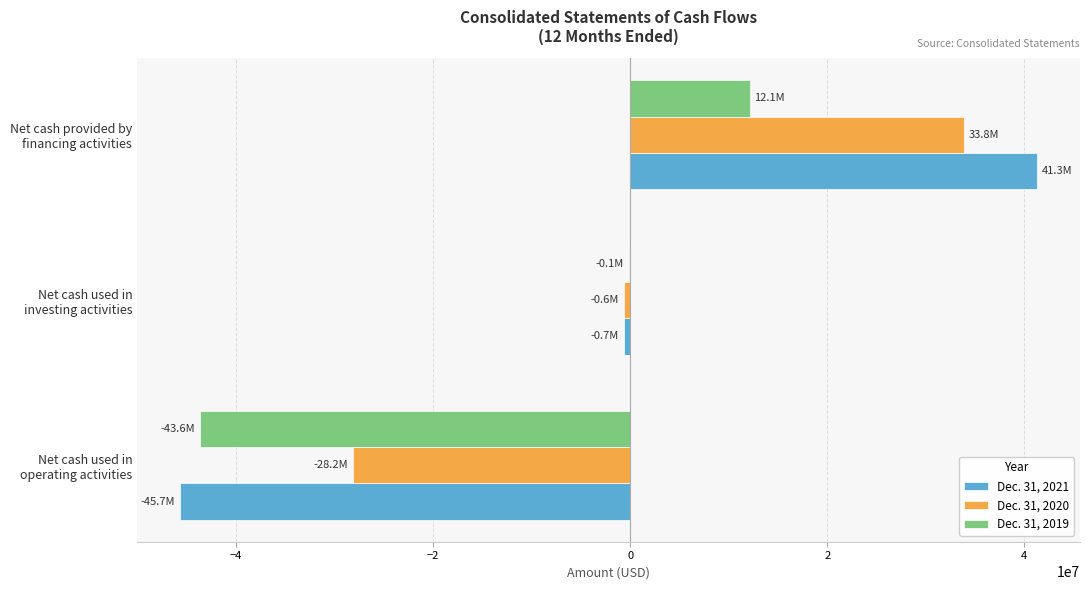

What is the maximum value shown in the chart?

41291000